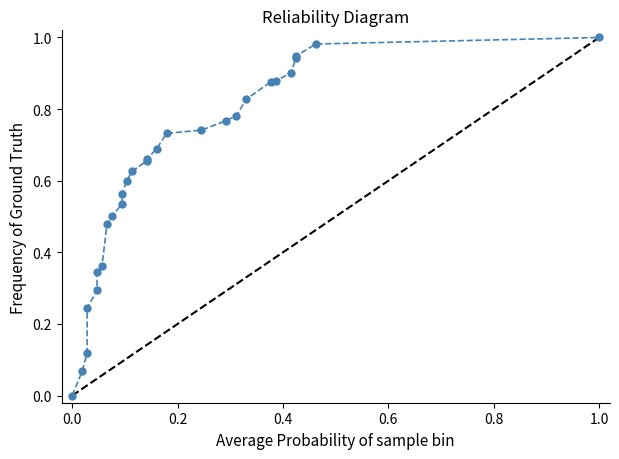

How many values are above zero?

27